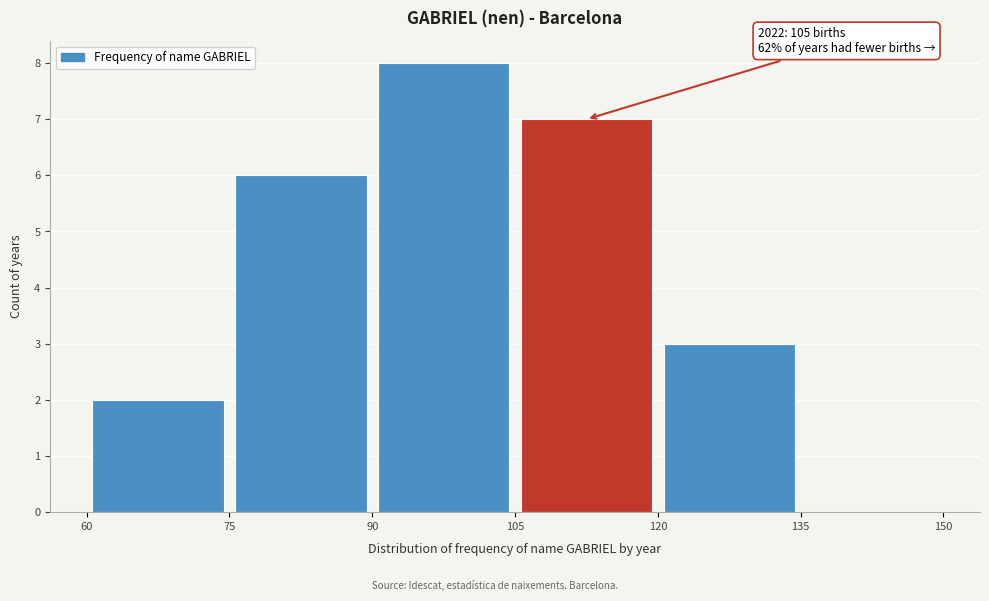

Over which range of the x-axis is the bar tallest?

90 to 105